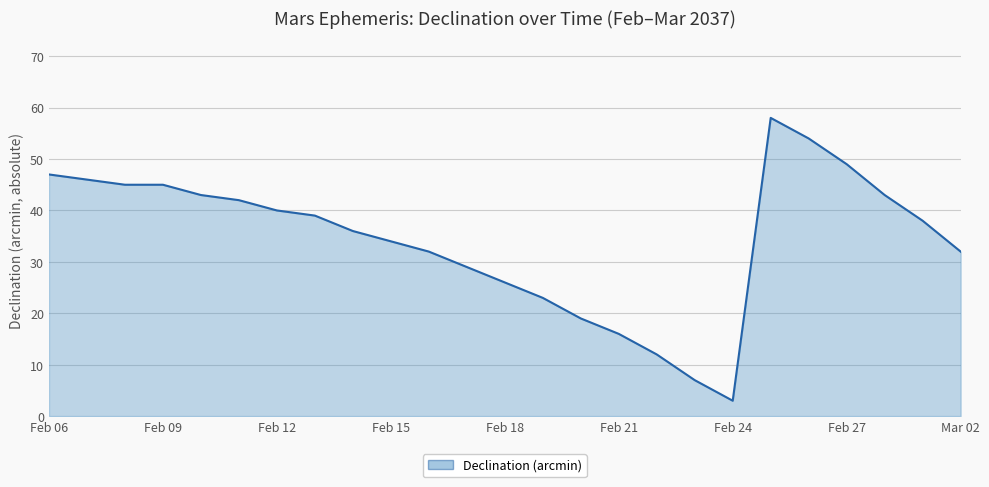

What is the minimum value shown in the chart?

3